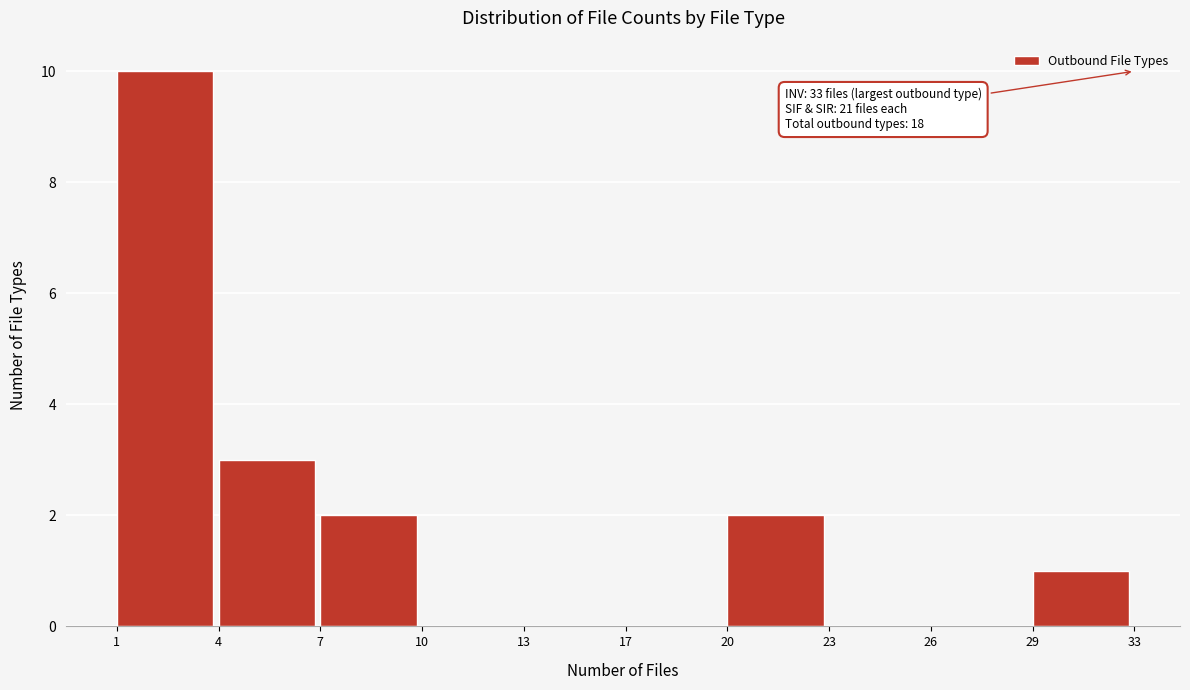

Reading right to left, extract all data points from this chart.

29=1	26=0	23=0	20=2	17=0	13=0	10=0	7=2	4=3	1=10